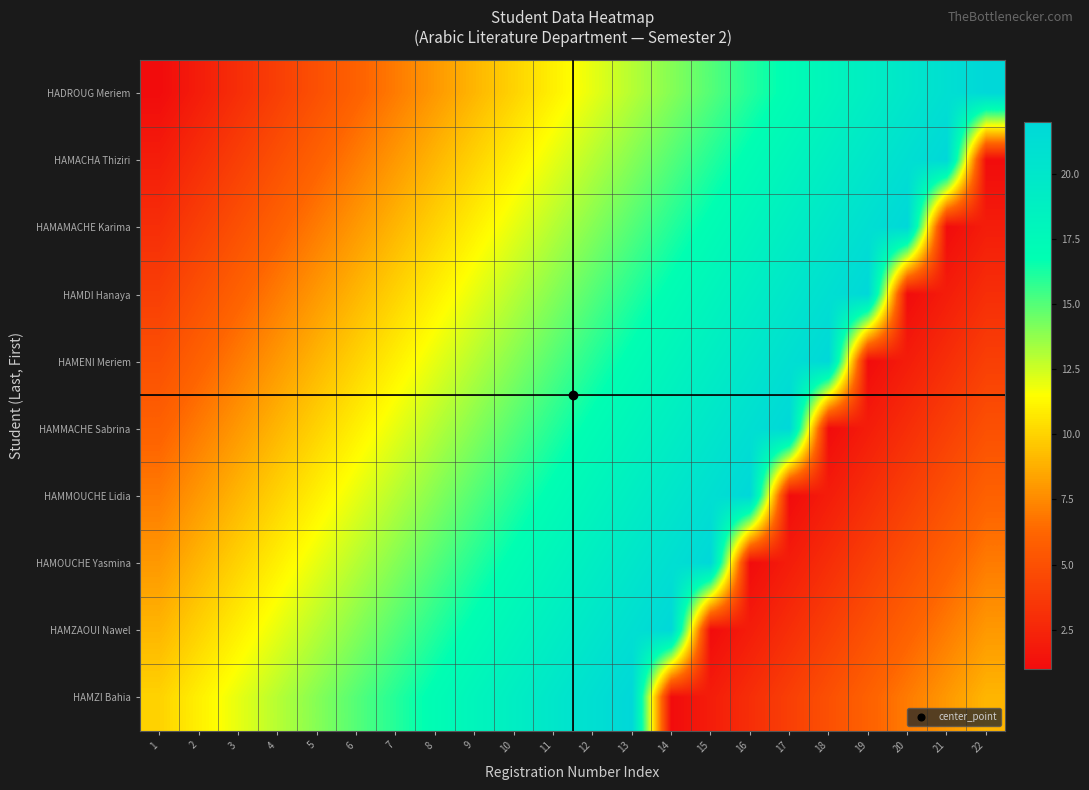

Reading right to left, extract all data points from this chart.

HADROUG Meriem: 22=22	21=21	20=20	19=19	18=18	17=17	16=16	15=15	14=14	13=13	12=12	11=11	10=10	9=9	8=8	7=7	6=6	5=5	4=4	3=3	2=2	1=1
HAMACHA Thiziri: 22=1	21=22	20=21	19=20	18=19	17=18	16=17	15=16	14=15	13=14	12=13	11=12	10=11	9=10	8=9	7=8	6=7	5=6	4=5	3=4	2=3	1=2
HAMAMACHE Karima: 22=2	21=1	20=22	19=21	18=20	17=19	16=18	15=17	14=16	13=15	12=14	11=13	10=12	9=11	8=10	7=9	6=8	5=7	4=6	3=5	2=4	1=3
HAMDI Hanaya: 22=3	21=2	20=1	19=22	18=21	17=20	16=19	15=18	14=17	13=16	12=15	11=14	10=13	9=12	8=11	7=10	6=9	5=8	4=7	3=6	2=5	1=4
HAMENI Meriem: 22=4	21=3	20=2	19=1	18=22	17=21	16=20	15=19	14=18	13=17	12=16	11=15	10=14	9=13	8=12	7=11	6=10	5=9	4=8	3=7	2=6	1=5
HAMMACHE Sabrina: 22=5	21=4	20=3	19=2	18=1	17=22	16=21	15=20	14=19	13=18	12=17	11=16	10=15	9=14	8=13	7=12	6=11	5=10	4=9	3=8	2=7	1=6
HAMMOUCHE Lidia: 22=6	21=5	20=4	19=3	18=2	17=1	16=22	15=21	14=20	13=19	12=18	11=17	10=16	9=15	8=14	7=13	6=12	5=11	4=10	3=9	2=8	1=7
HAMOUCHE Yasmina: 22=7	21=6	20=5	19=4	18=3	17=2	16=1	15=22	14=21	13=20	12=19	11=18	10=17	9=16	8=15	7=14	6=13	5=12	4=11	3=10	2=9	1=8
HAMZAOUI Nawel: 22=8	21=7	20=6	19=5	18=4	17=3	16=2	15=1	14=22	13=21	12=20	11=19	10=18	9=17	8=16	7=15	6=14	5=13	4=12	3=11	2=10	1=9
HAMZI Bahia: 22=9	21=8	20=7	19=6	18=5	17=4	16=3	15=2	14=1	13=22	12=21	11=20	10=19	9=18	8=17	7=16	6=15	5=14	4=13	3=12	2=11	1=10